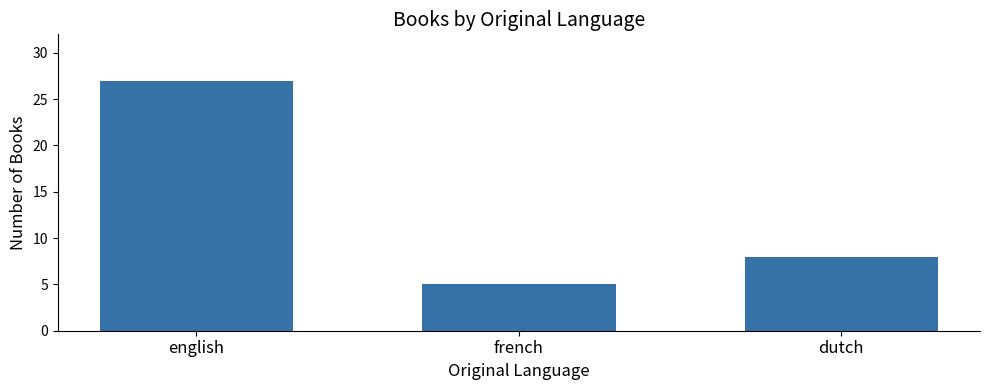

Approximately how many times larger is the value at english compared to dutch?

3.4